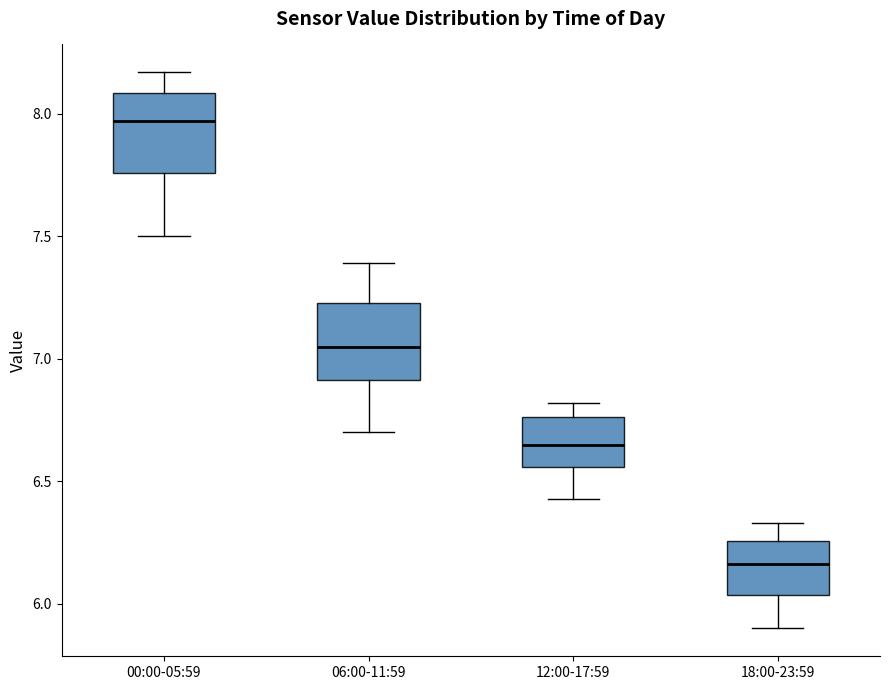

Reading left to right, transcribe this box plot: for each box, give where its median line is, the range the box spans, and where its two whiskers end, as read against the y-axis. The values are not printed on the chart, so give them approximately, as read against the axis.

00:00-05:59: median 7.95, box 7.75 to 8.10, whiskers 7.50 to 8.15
06:00-11:59: median 7.05, box 6.90 to 7.25, whiskers 6.70 to 7.40
12:00-17:59: median 6.65, box 6.55 to 6.75, whiskers 6.45 to 6.80
18:00-23:59: median 6.15, box 6.05 to 6.25, whiskers 5.90 to 6.35